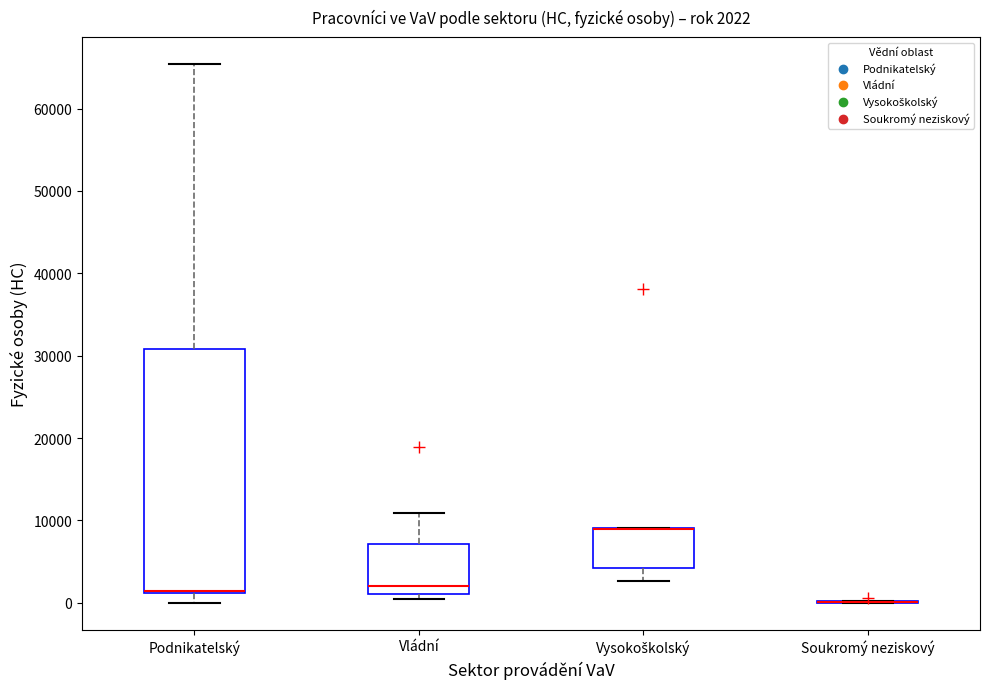

Which box is the tallest, from its lower edge to its upper edge?

Podnikatelský